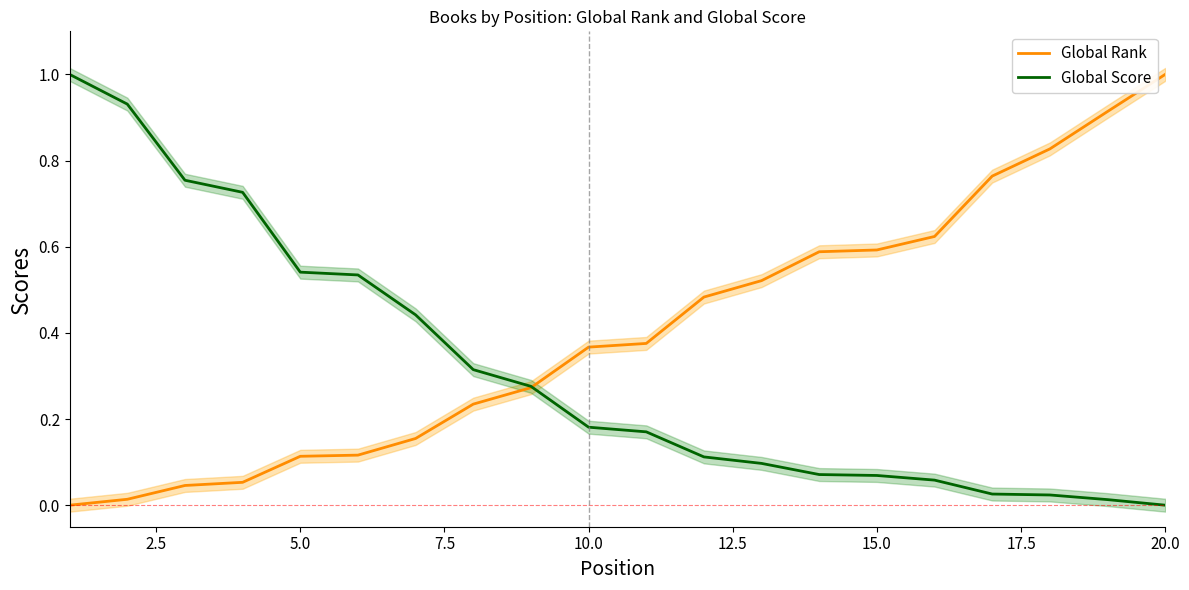

At which label does Global Rank reach its peak?

20.0